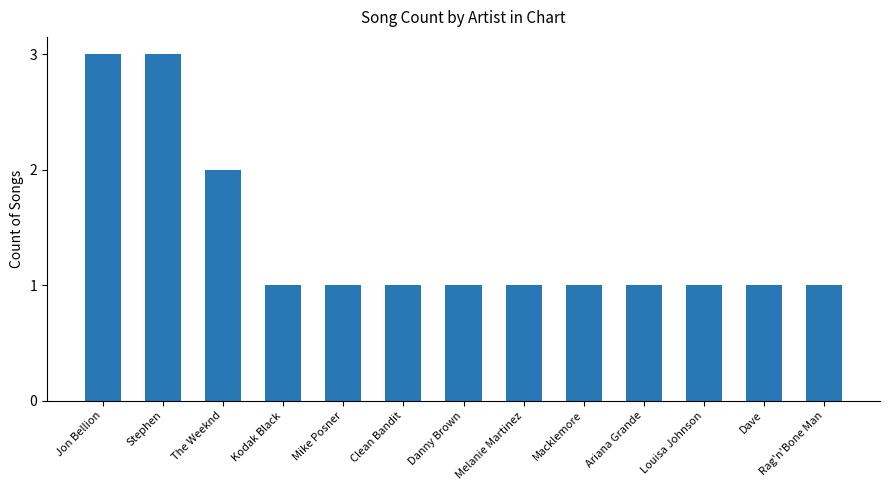

What is the difference between the maximum and second lowest values?

2